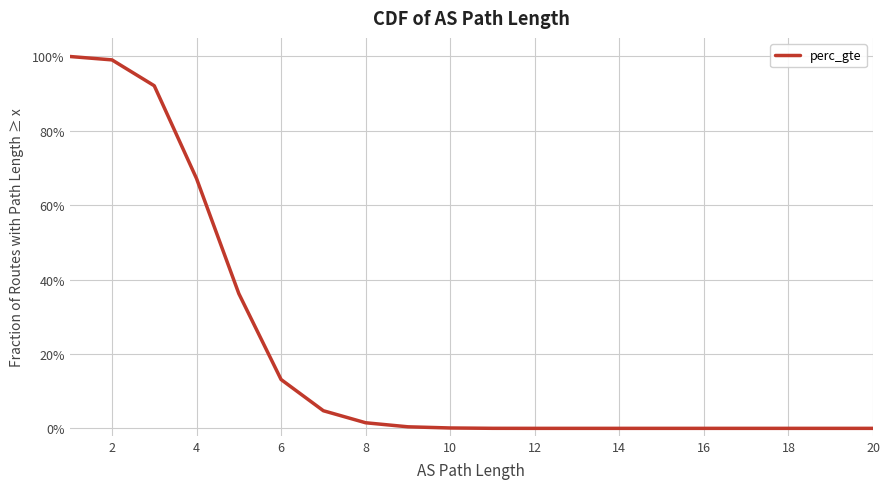

How many values are above zero?

13